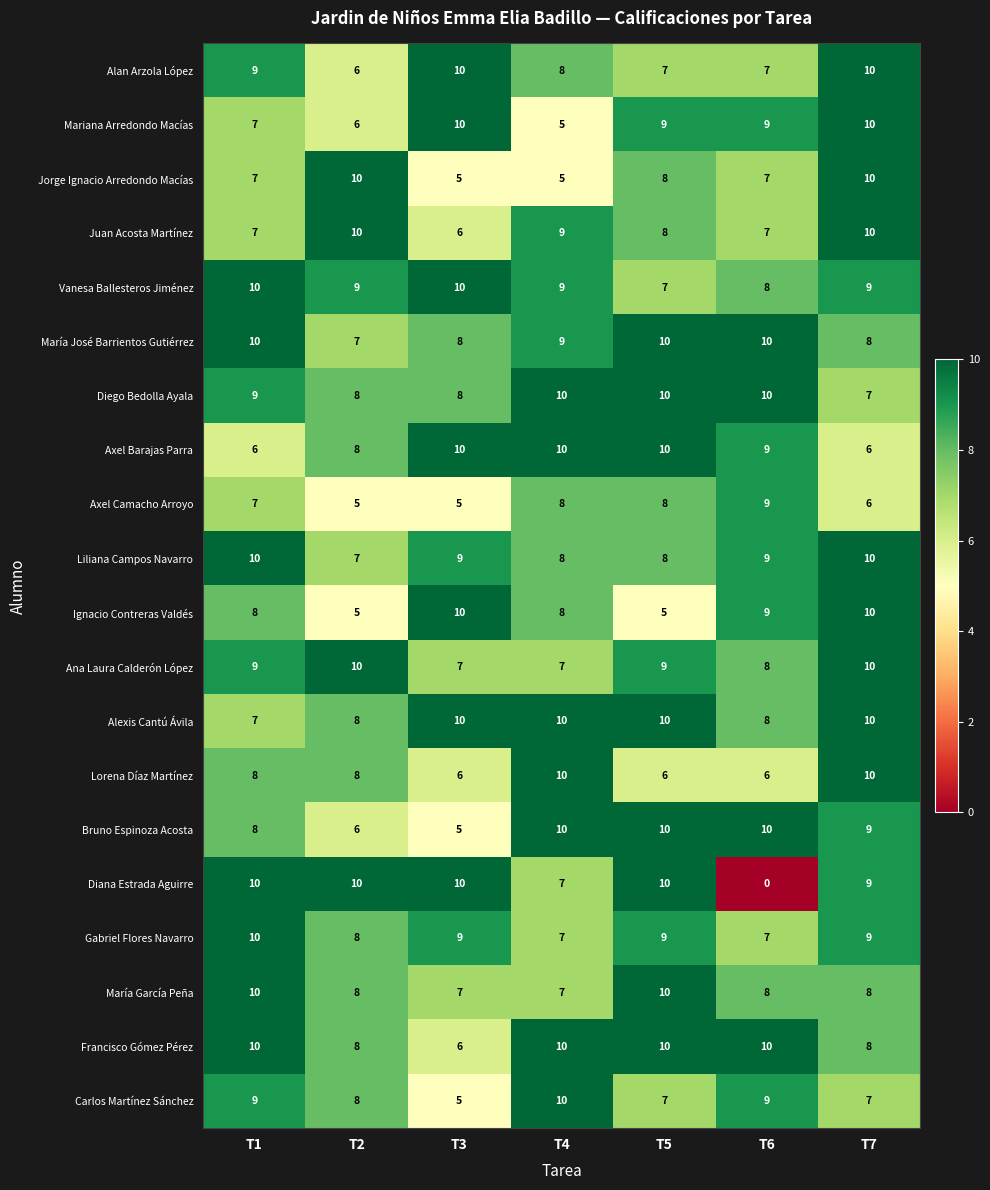

What is the spread (max minus min) of values at T2?

5